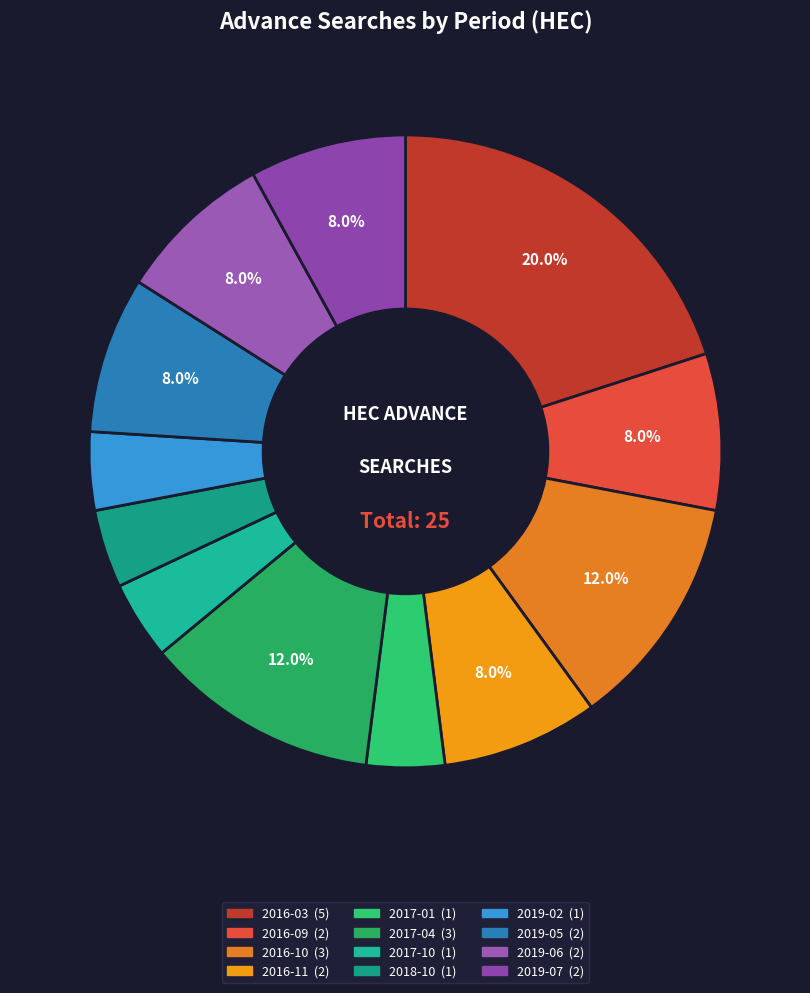

What is the change in value from 2016-10 to 2019-06?

-1